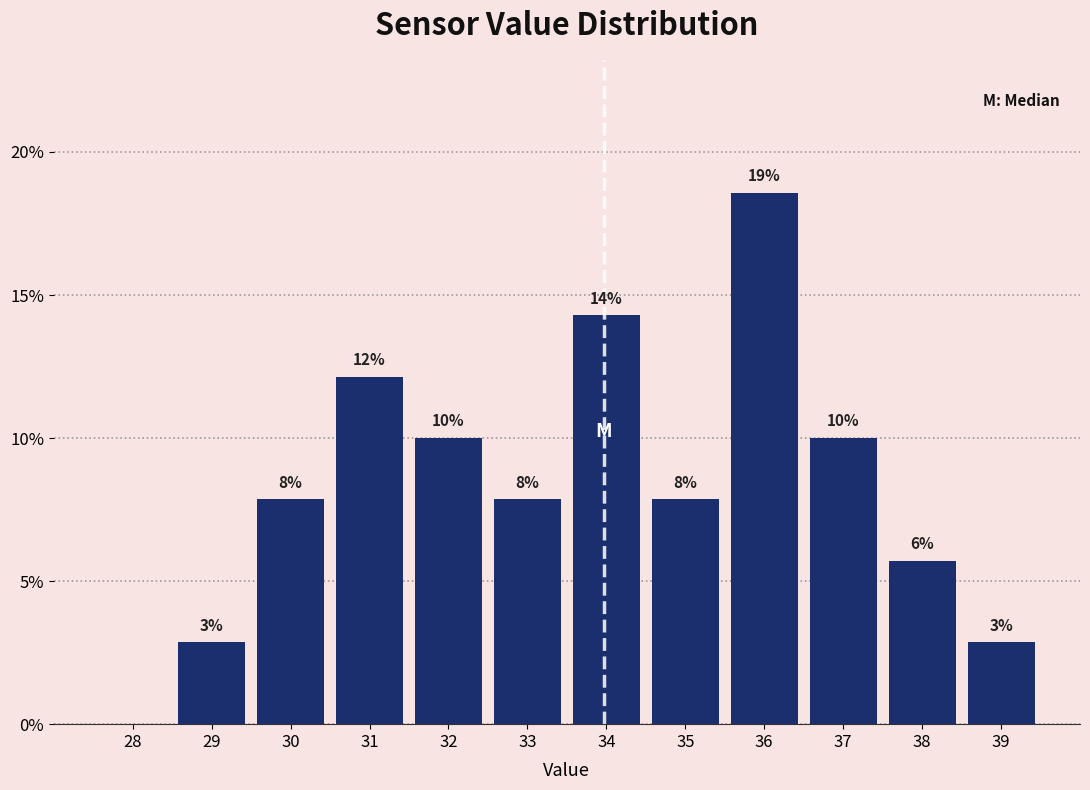

Are the bars horizontal?

No